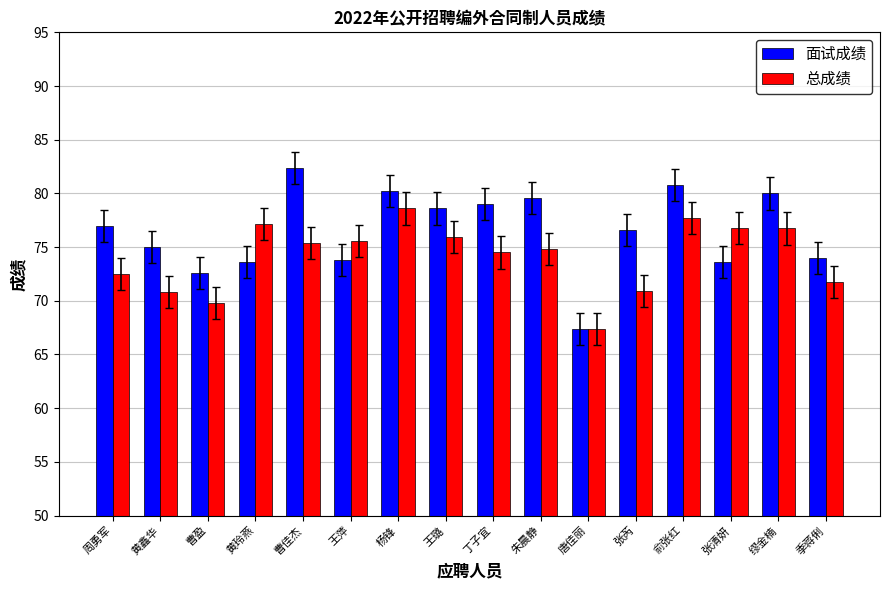

True or false: 总成绩 has a value of 70.8 at 黄鑫华.

True